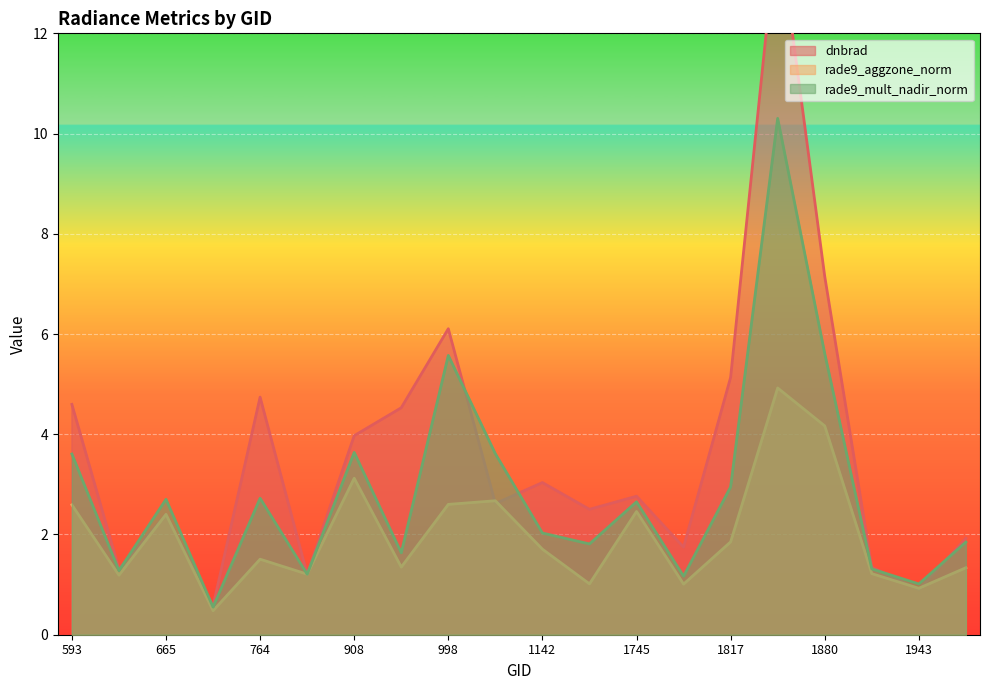

Rank the series at 1070 from highest to lowest value.

rade9_mult_nadir_norm, rade9_aggzone_norm, dnbrad